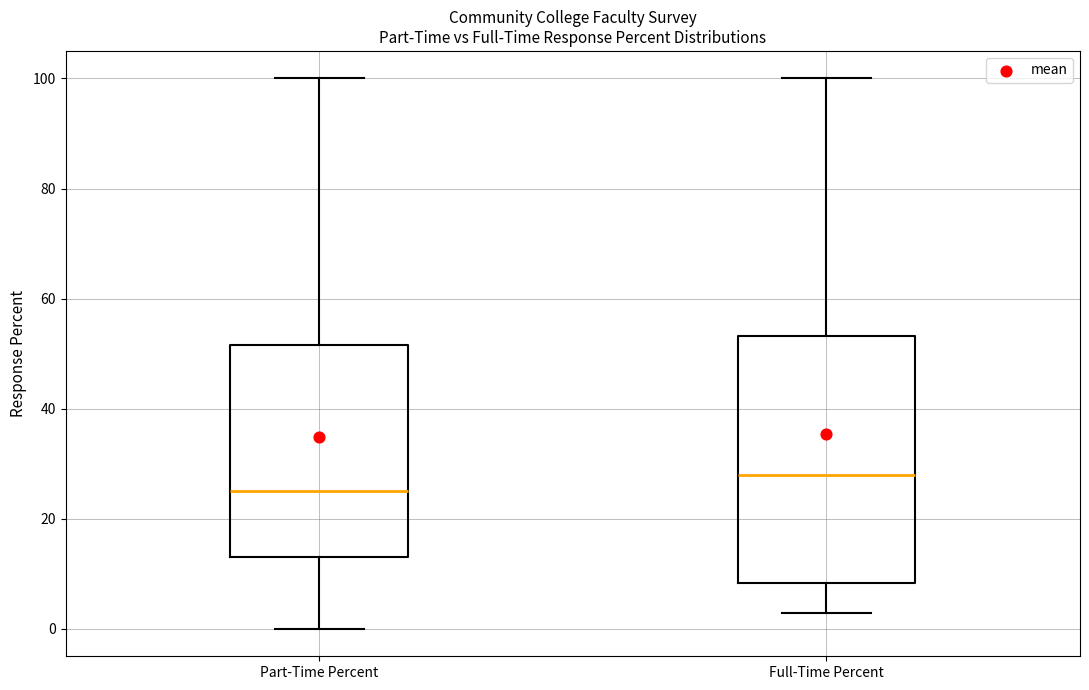

Which box is the tallest, from its lower edge to its upper edge?

Full-Time Percent